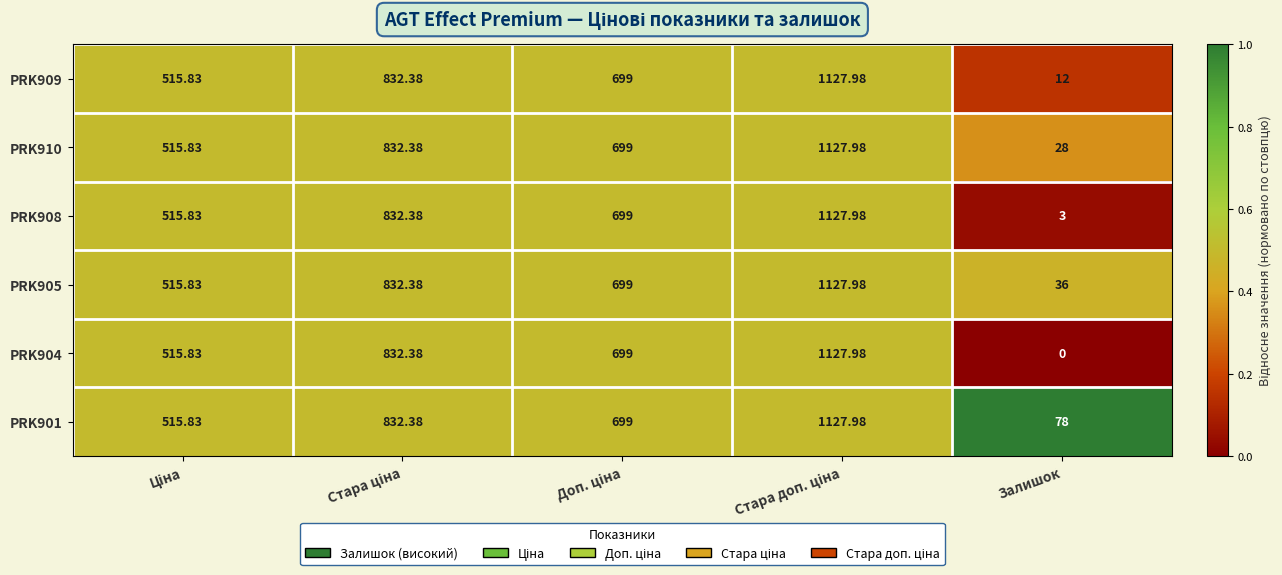

What is the greatest value displayed?

1128.0